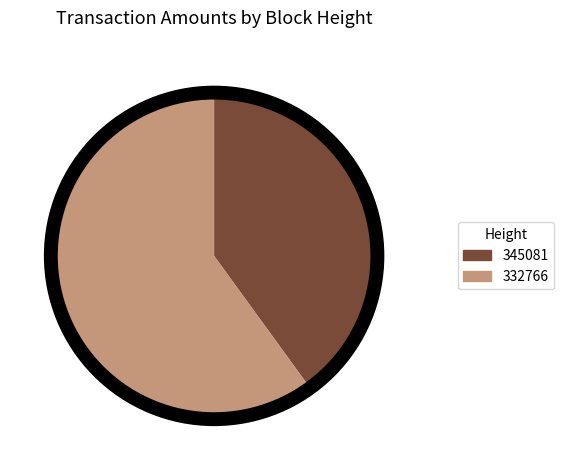

The 345081 slice represents 26% of the pie. True or false?

False